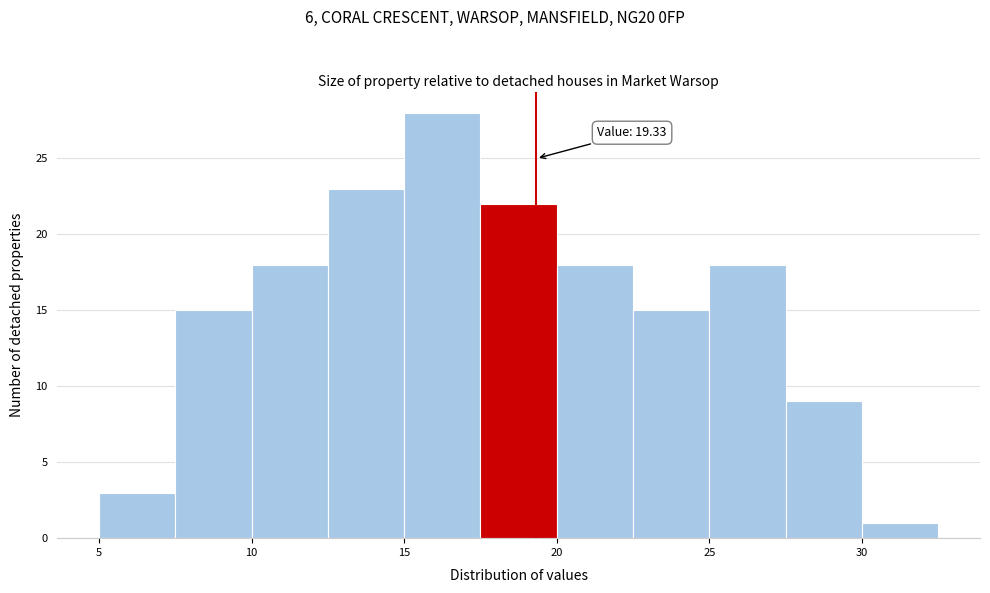

Over which range of the x-axis is the bar tallest?

15.0 to 17.5